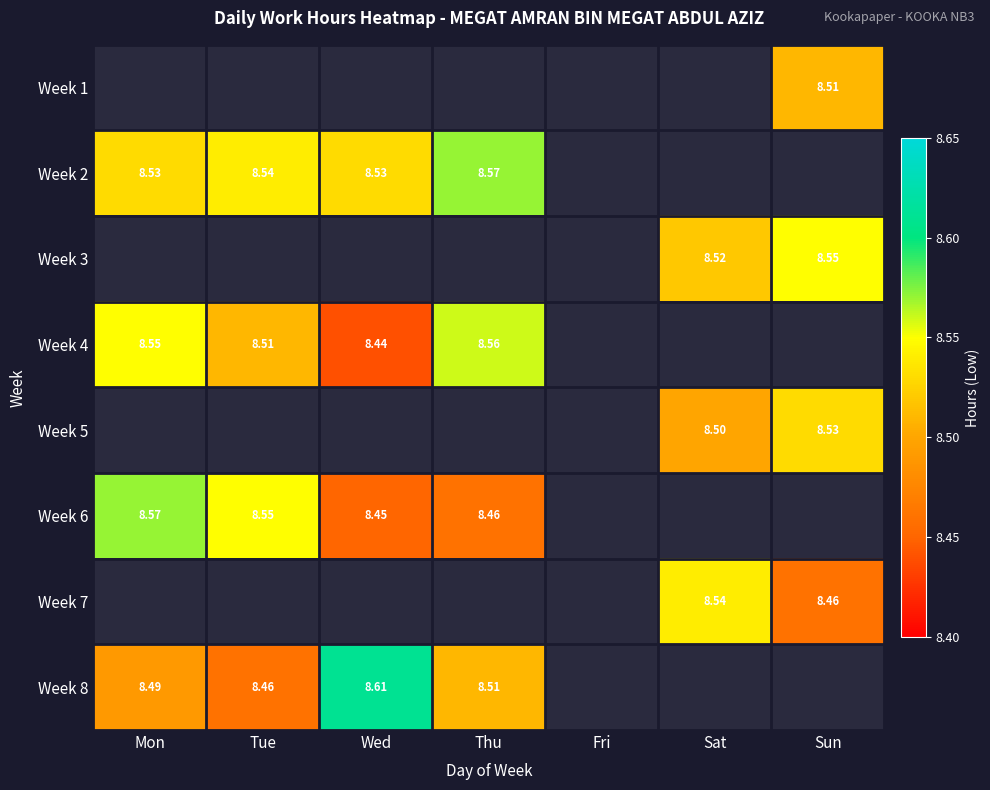

Which has a higher value, Fri or Tue?

Tue